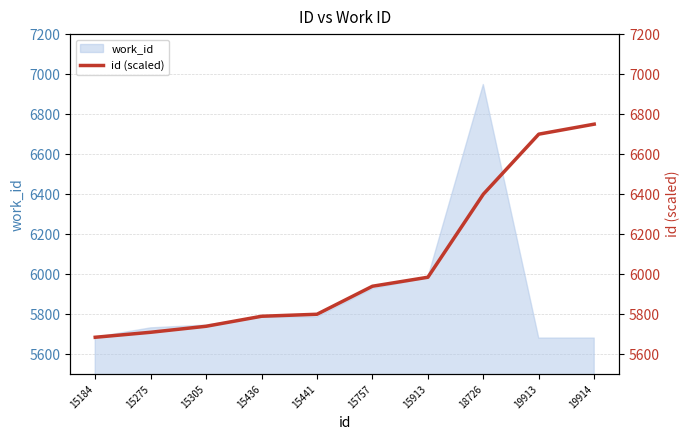

The value of work_id at 15305 is 5746. True or false?

True